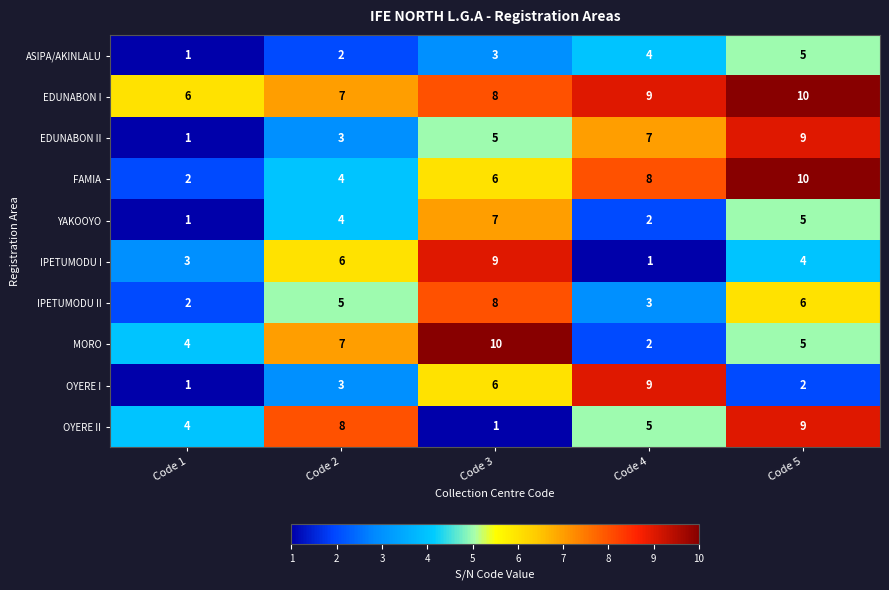

What is the maximum value shown in the chart?

10